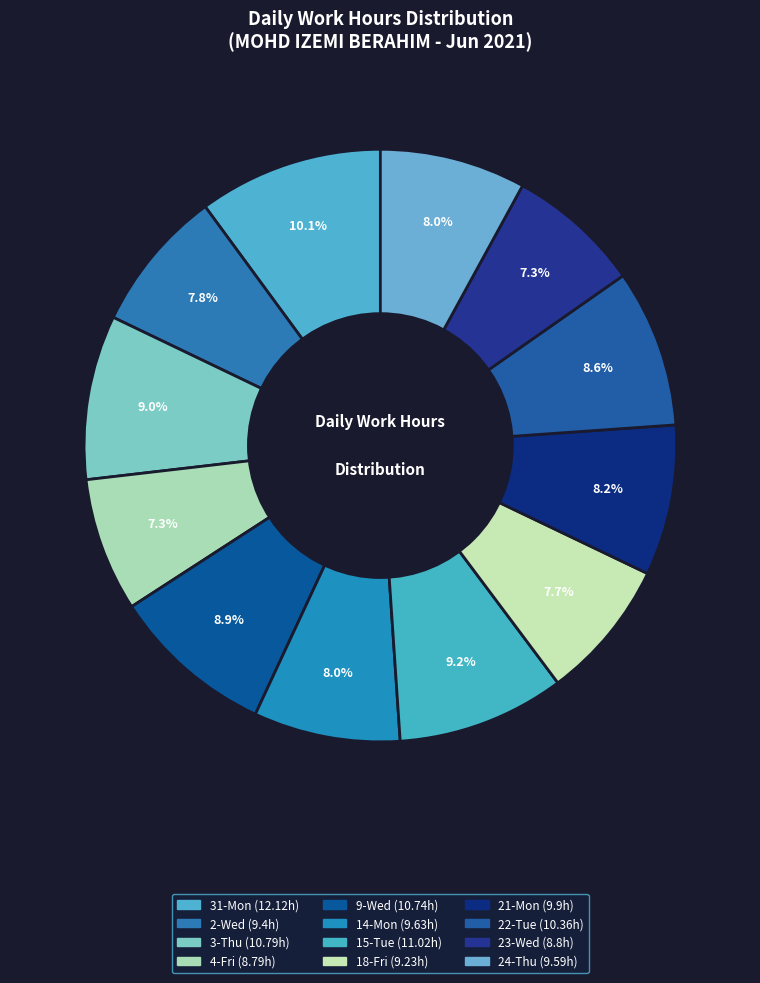

Is the sum of 22-Tue and 14-Mon greater than half?

No